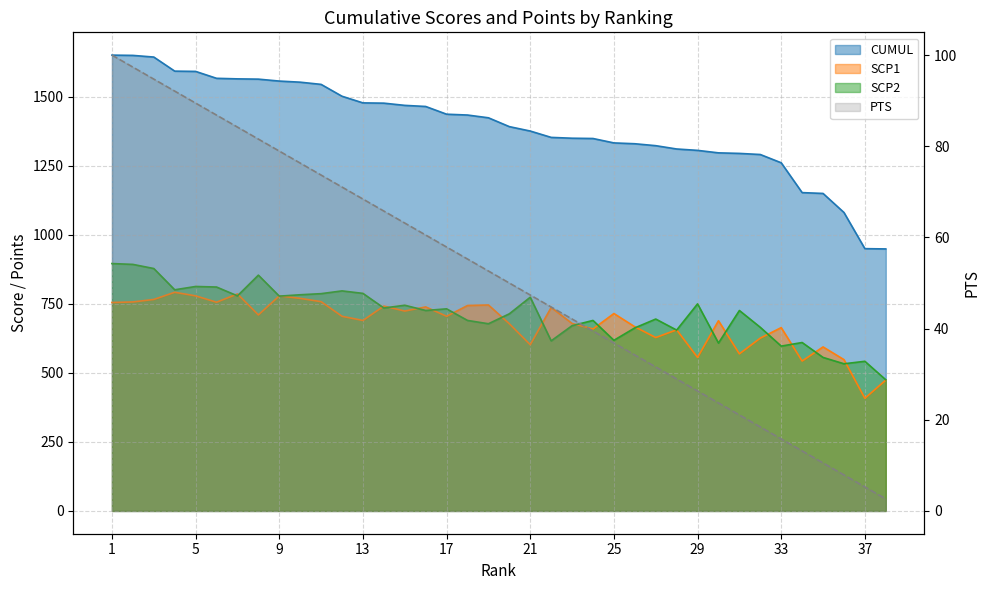

True or false: CUMUL and PTS cross at least once.

False